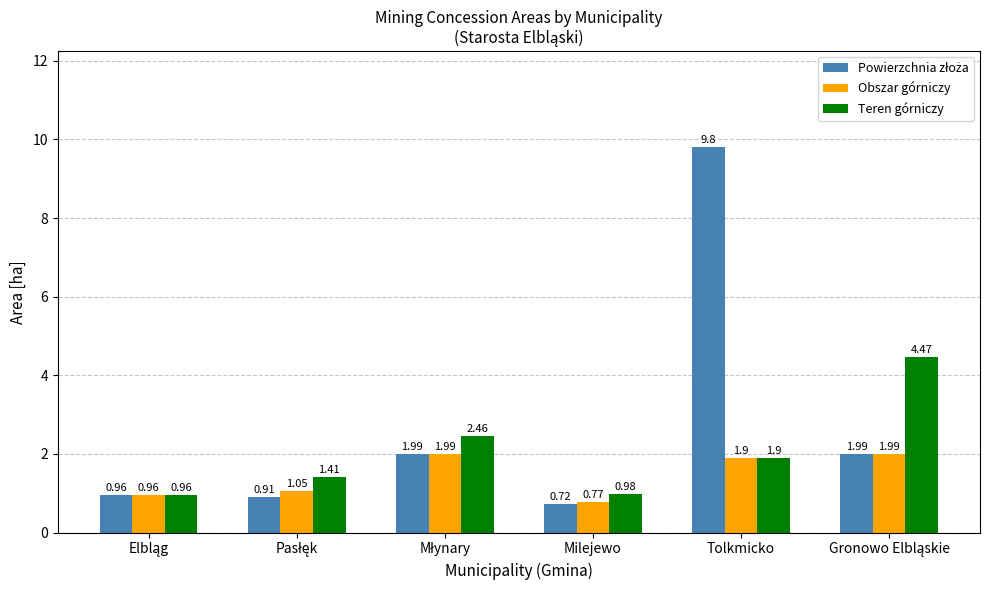

At how many categories does at least one series exceed 2?

3